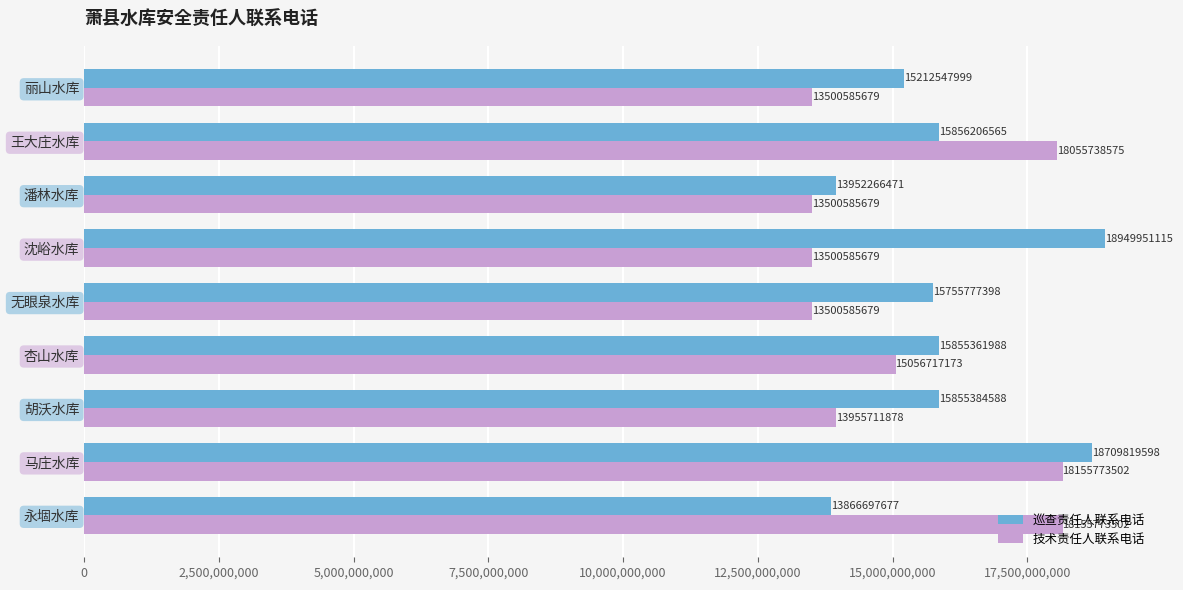

What is the minimum value for 技术责任人联系电话?

13500585679